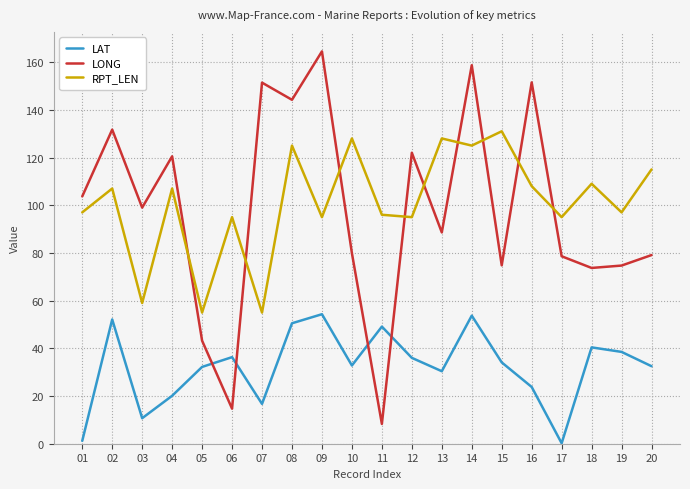

List the series in order of their peak value, lowest first.

LAT, RPT_LEN, LONG